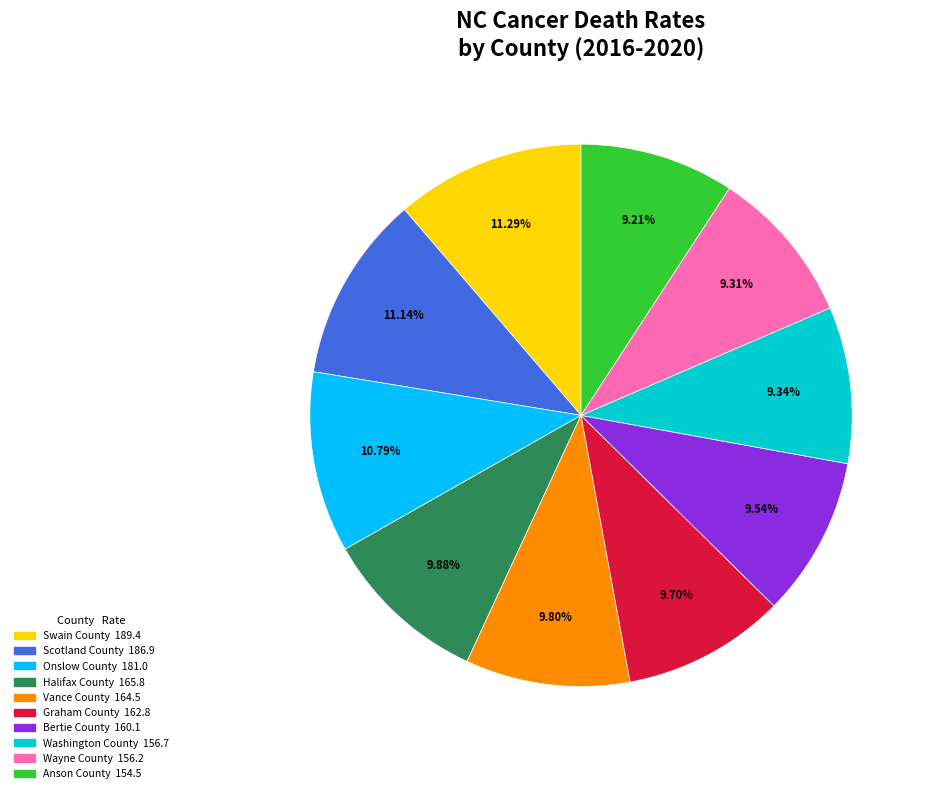

Between Swain County and Vance County, which is larger?

Swain County